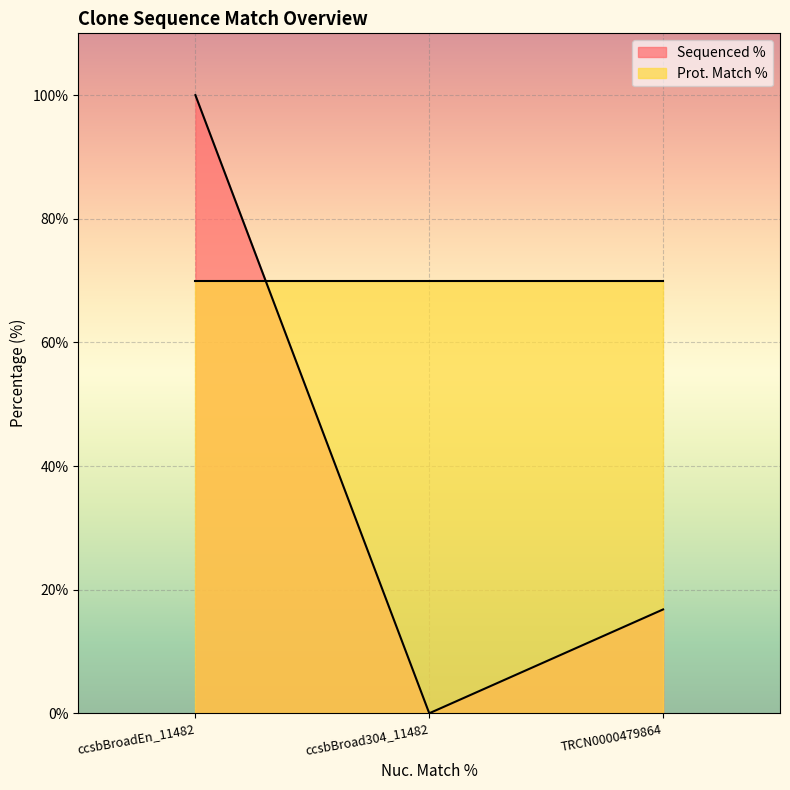

What is the greatest value displayed?

100.0